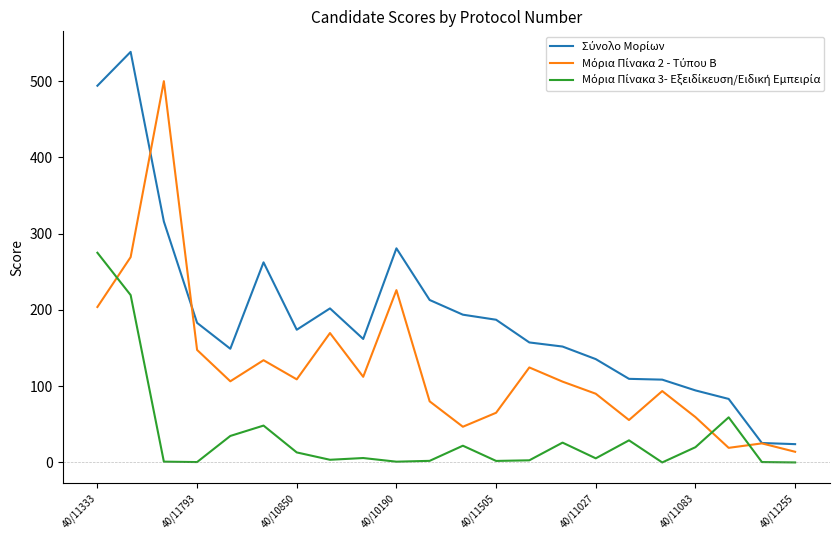

What is the maximum value shown in the chart?

538.5